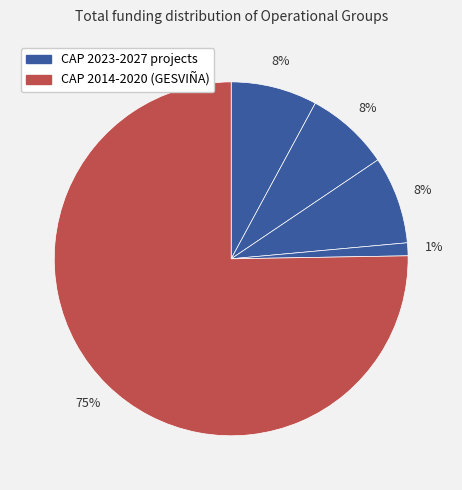

How many slices are in this pie chart?

5